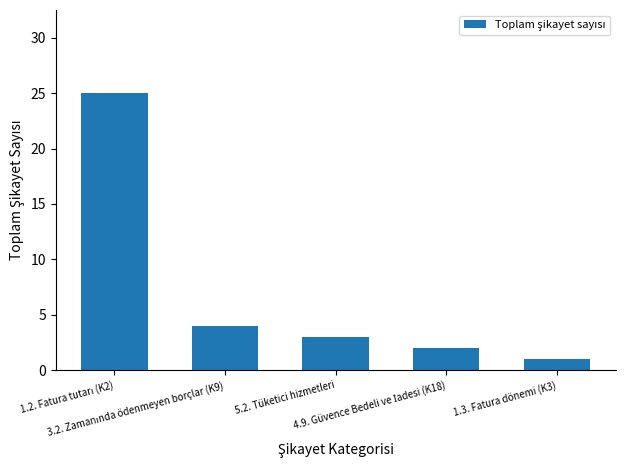

What is the sum of all values?

35